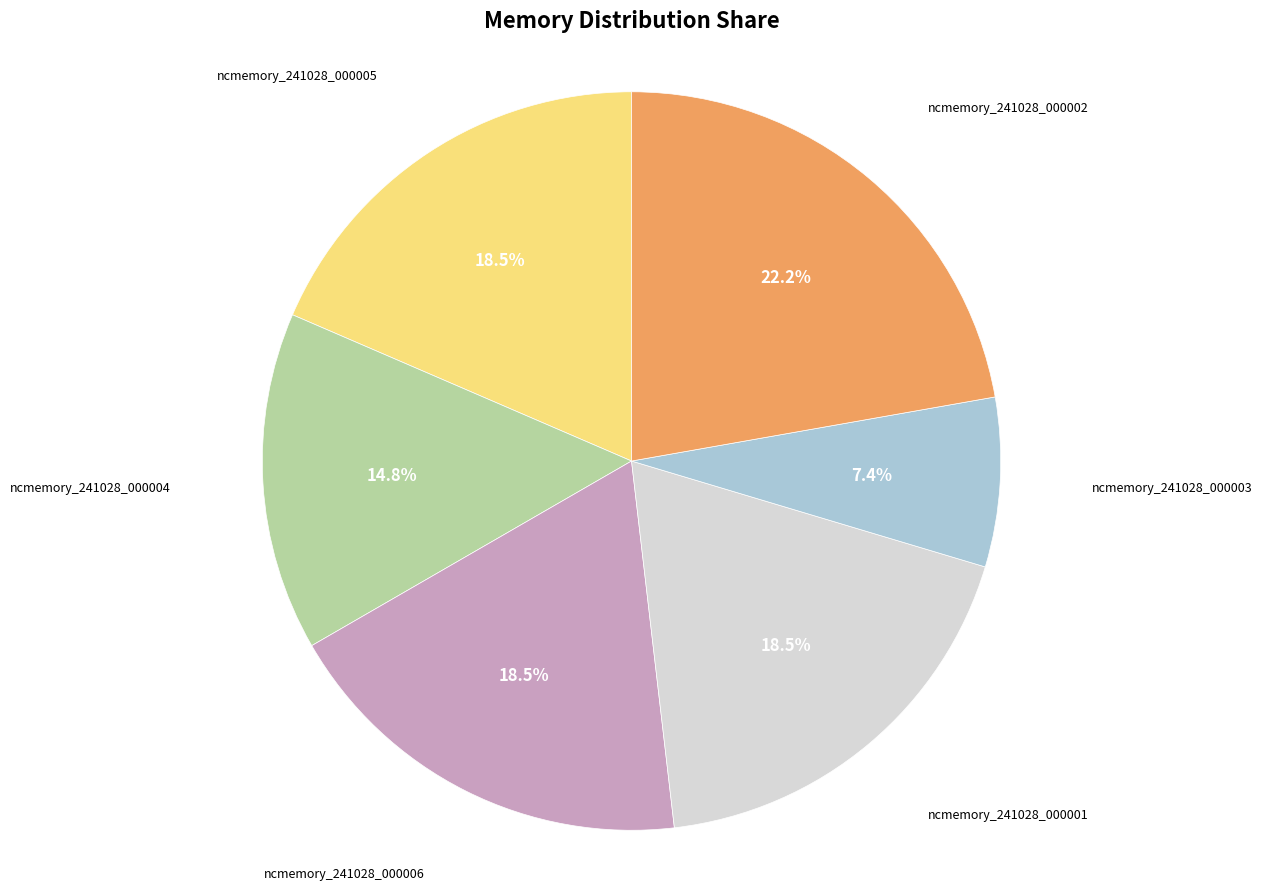

Which category has the smallest portion of the pie?

ncmemory_241028_000003